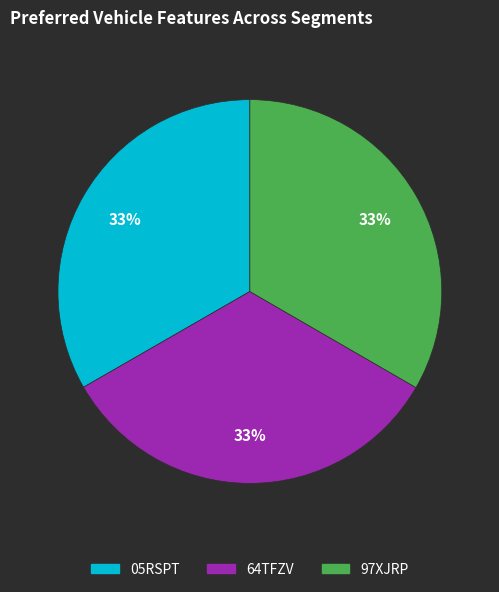

Count the number of slices in the pie.

3